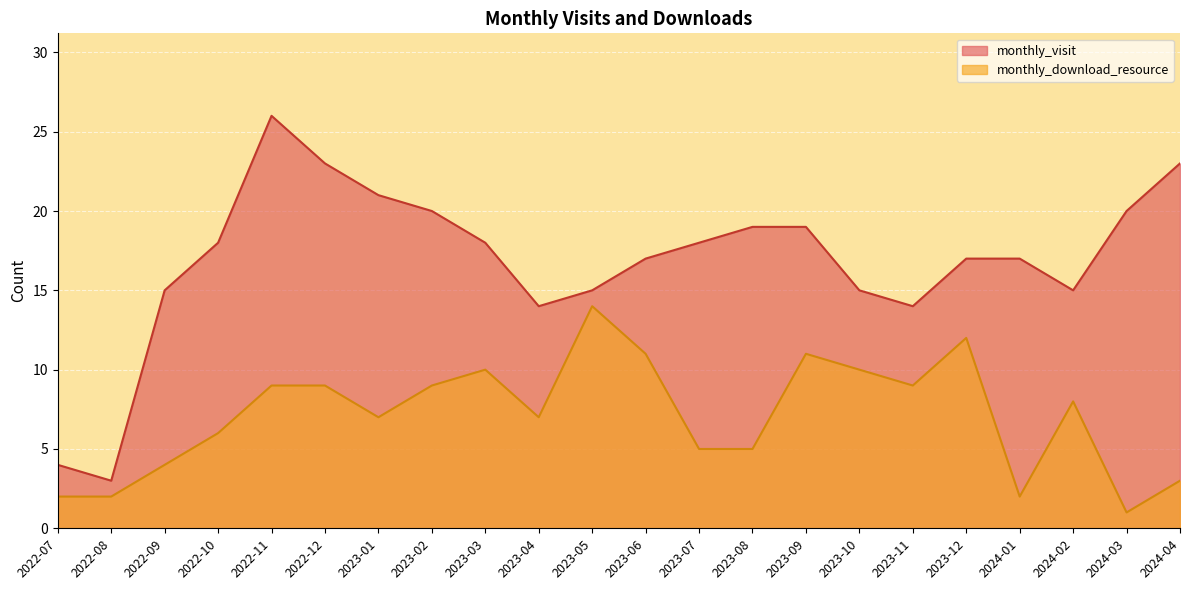

List the series in order of their peak value, lowest first.

monthly_download_resource, monthly_visit